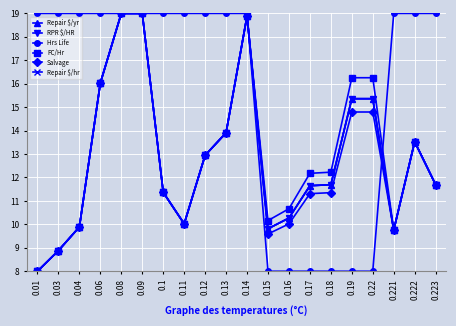

Is this an area chart (filled region under the line)?

No